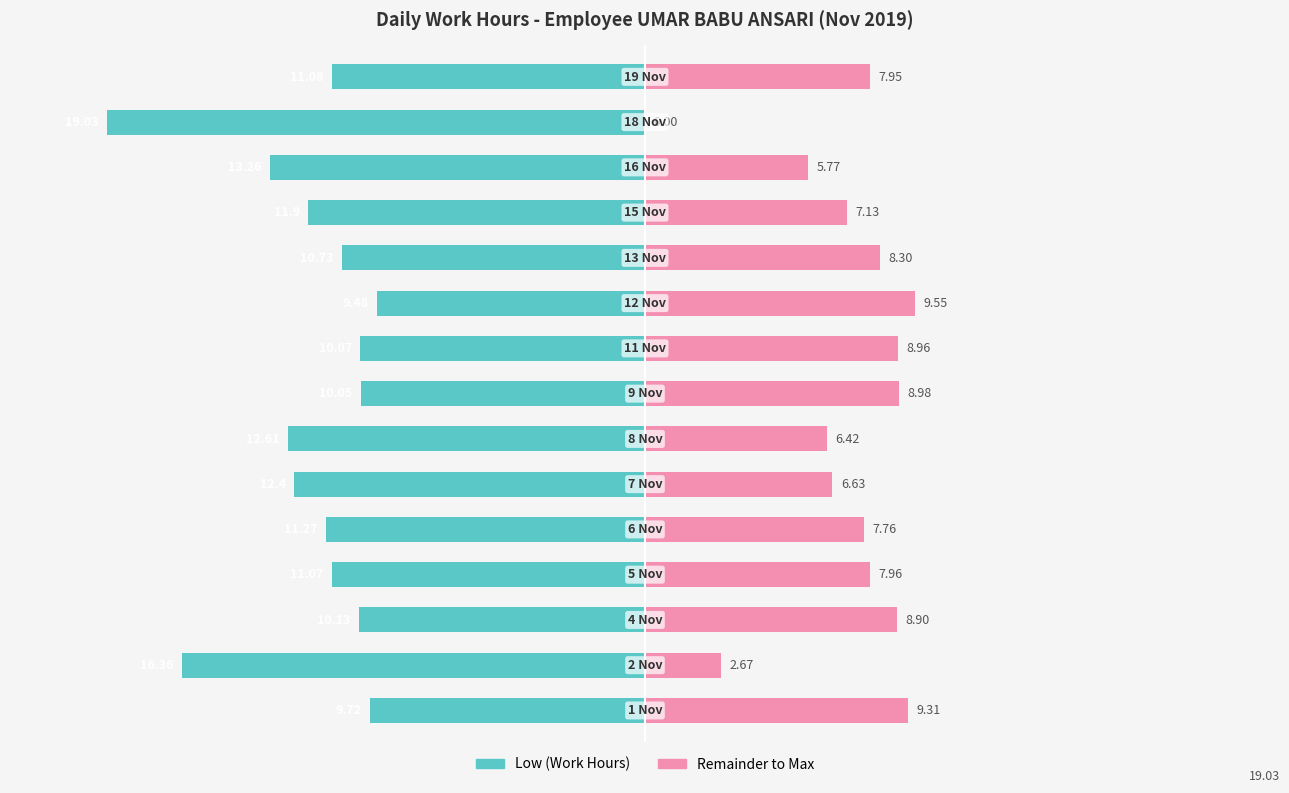

The value of Low (Work Hours) at 8 is -18.1. True or false?

False